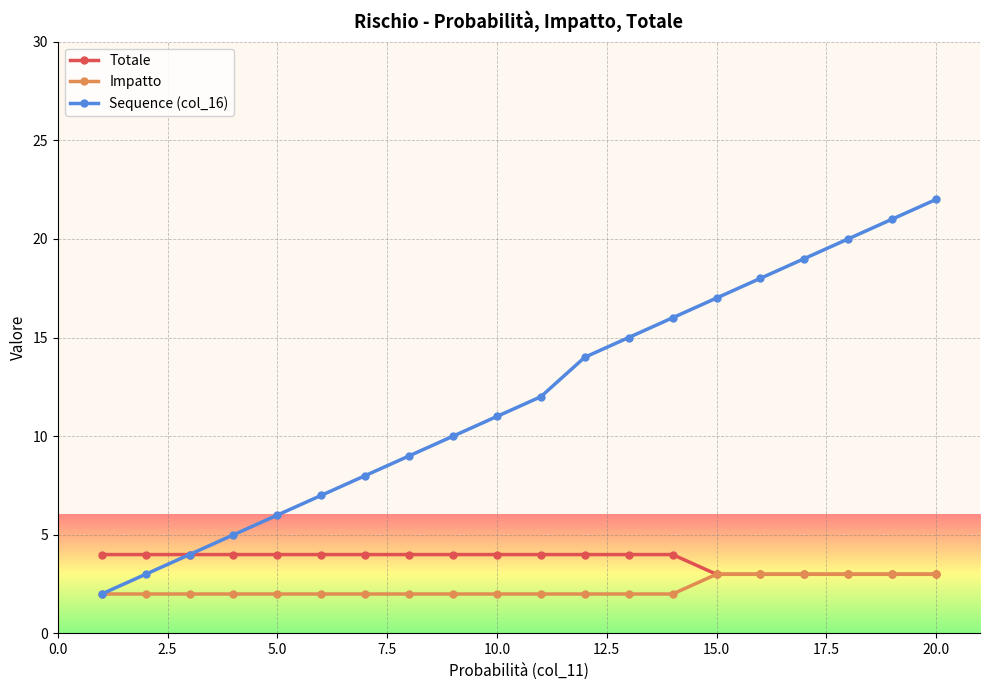

Which series has the widest spread of values?

Sequence (col_16)